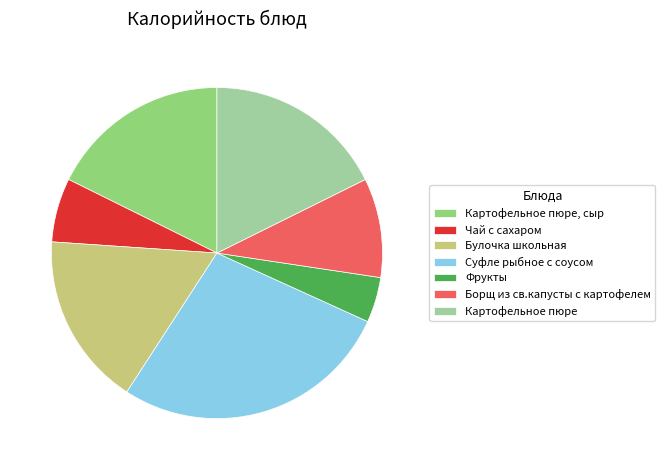

True or false: Картофельное пюре, сыр accounts for 12% of the total.

False